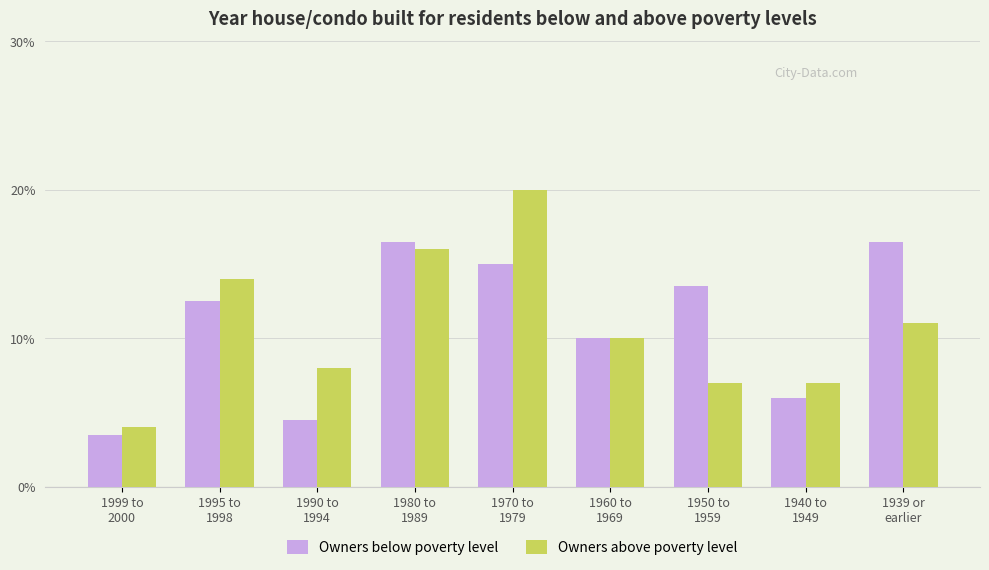

The value of Owners above poverty level at 1939 or
earlier is 11.0. True or false?

True